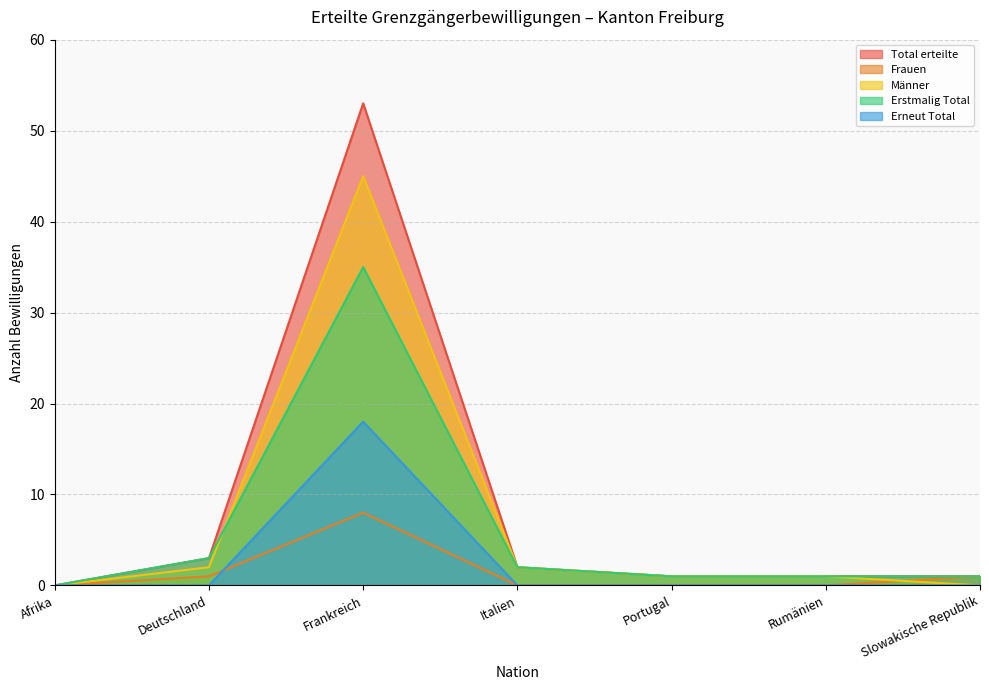

Which has a higher value, Slowakische Republik or Afrika?

Slowakische Republik